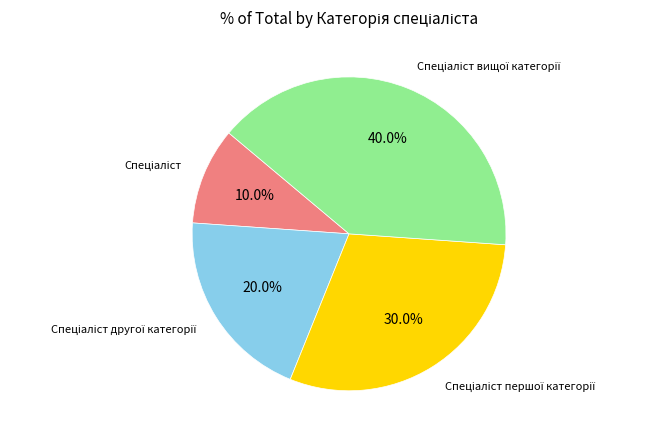

Is there any slice that represents more than half of the pie?

No